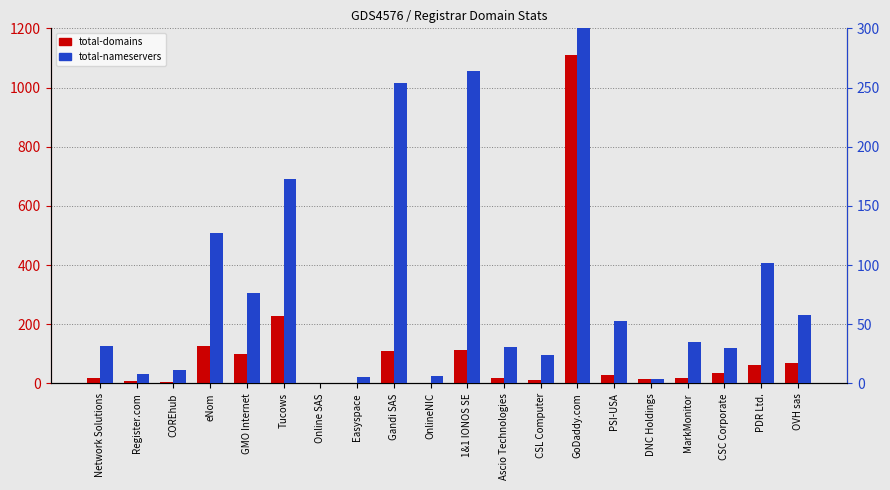

What is the label of the 6th bar from the right?

PSI-USA